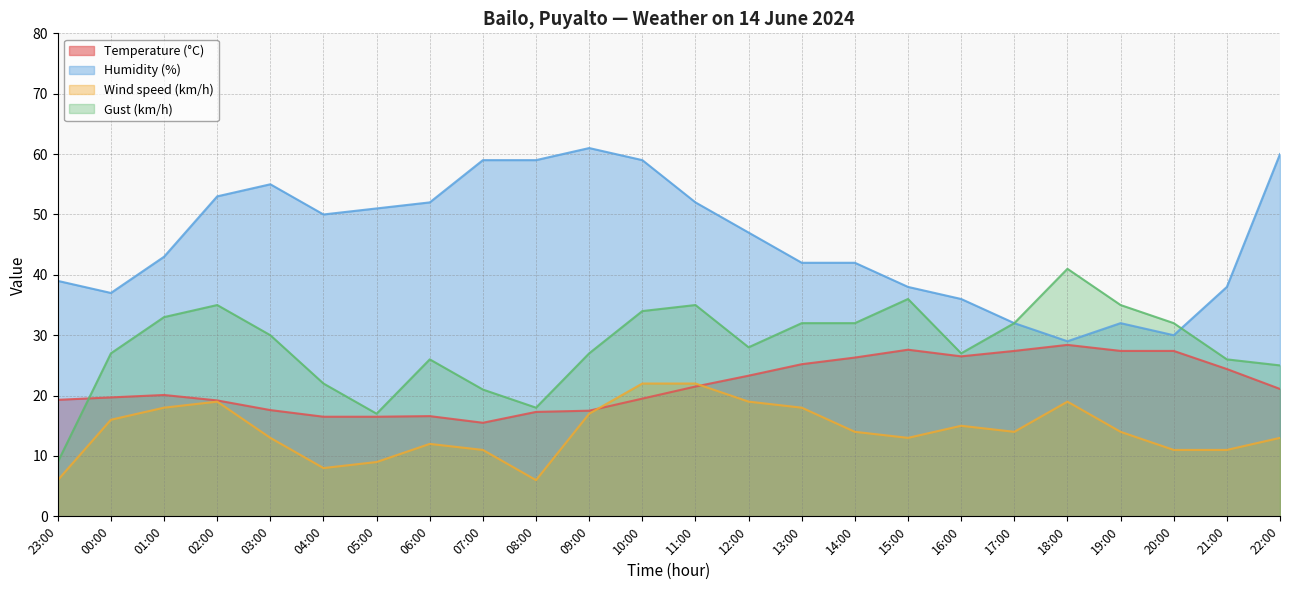

What is the difference between the Gust (km/h) values at 12:00 and 03:00?

2.0